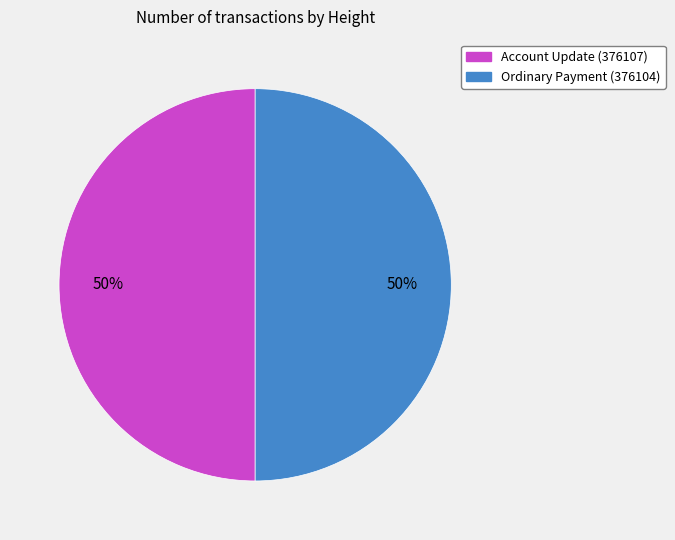

Is the sum of Ordinary Payment (376104) and Account Update (376107) greater than half?

Yes